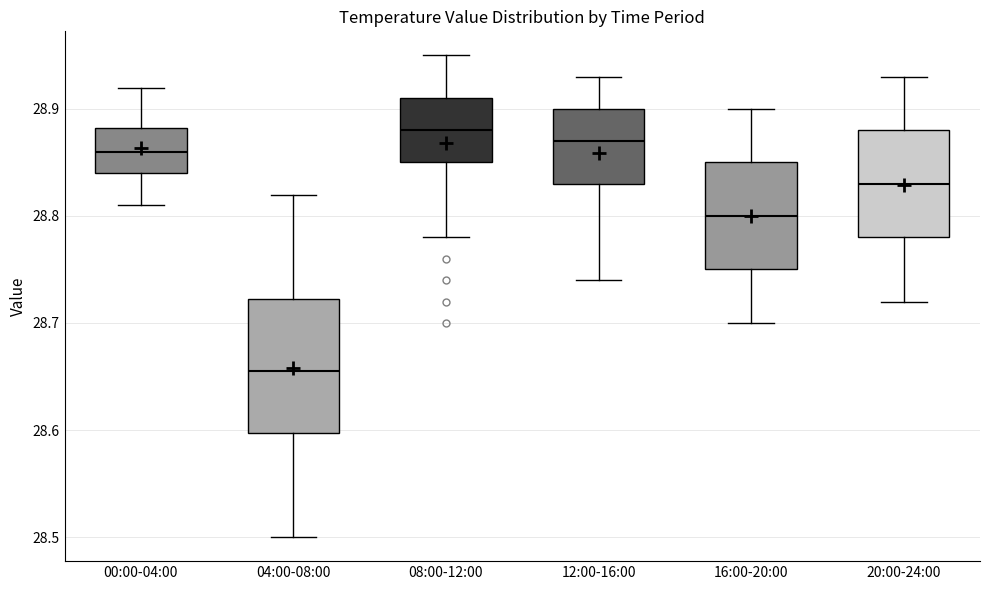

Reading left to right, transcribe this box plot: for each box, give where its median line is, the range the box spans, and where its two whiskers end, as read against the y-axis. The values are not printed on the chart, so give them approximately, as read against the axis.

00:00-04:00: median 28.86, box 28.84 to 28.88, whiskers 28.81 to 28.92
04:00-08:00: median 28.66, box 28.60 to 28.72, whiskers 28.50 to 28.82
08:00-12:00: median 28.88, box 28.85 to 28.91, whiskers 28.78 to 28.95
12:00-16:00: median 28.87, box 28.83 to 28.90, whiskers 28.74 to 28.93
16:00-20:00: median 28.80, box 28.75 to 28.85, whiskers 28.70 to 28.90
20:00-24:00: median 28.83, box 28.78 to 28.88, whiskers 28.72 to 28.93